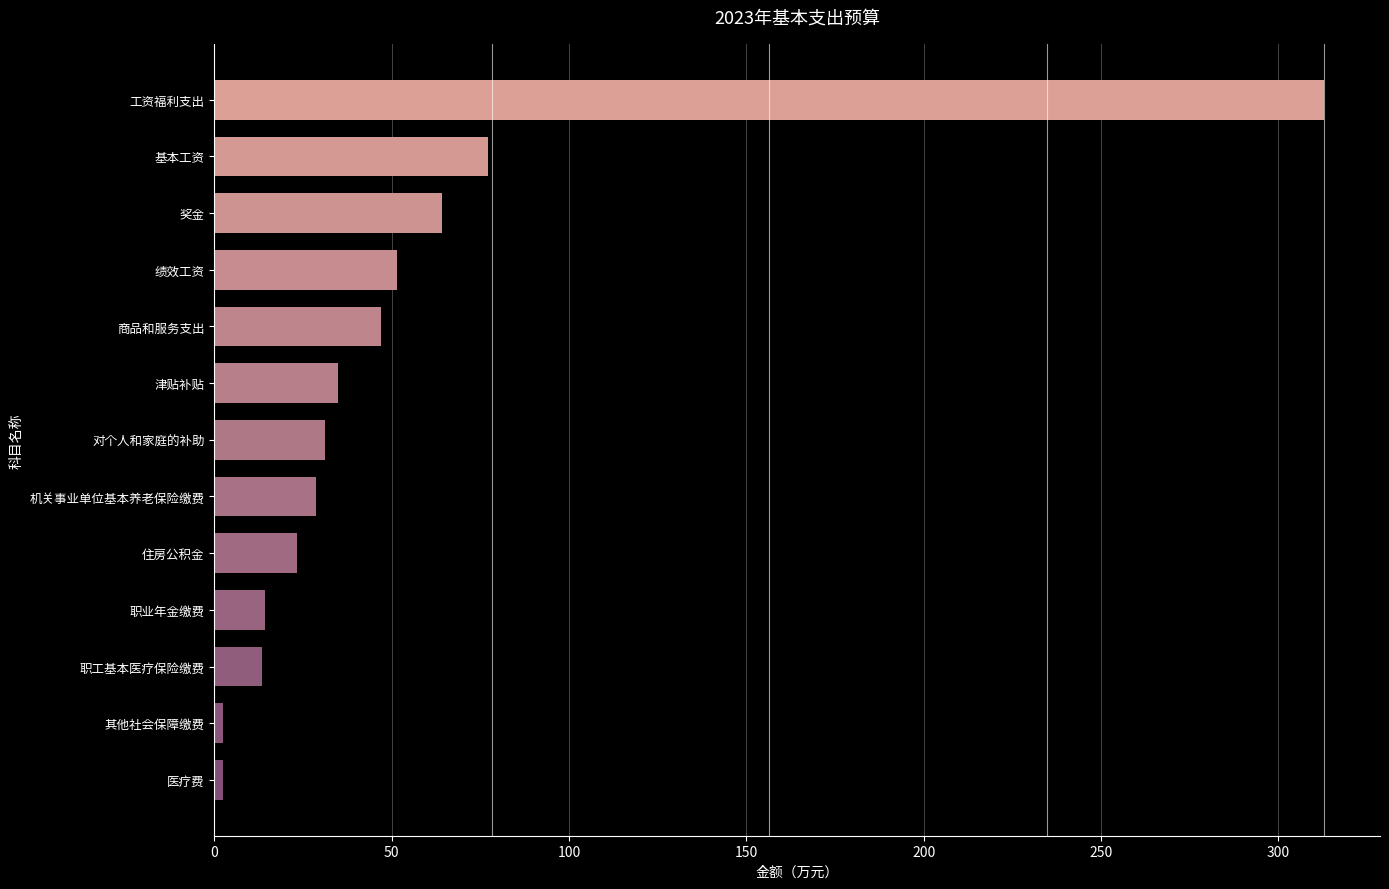

Between 商品和服务支出 and 职工基本医疗保险缴费, which is larger?

商品和服务支出